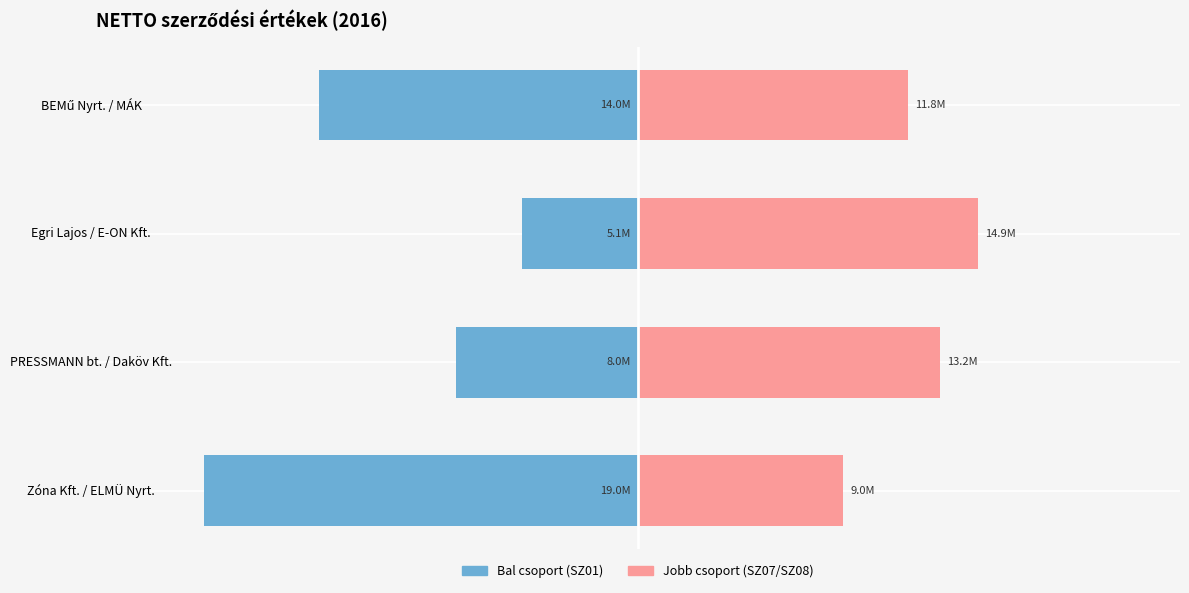

How many categories are shown in the chart?

4